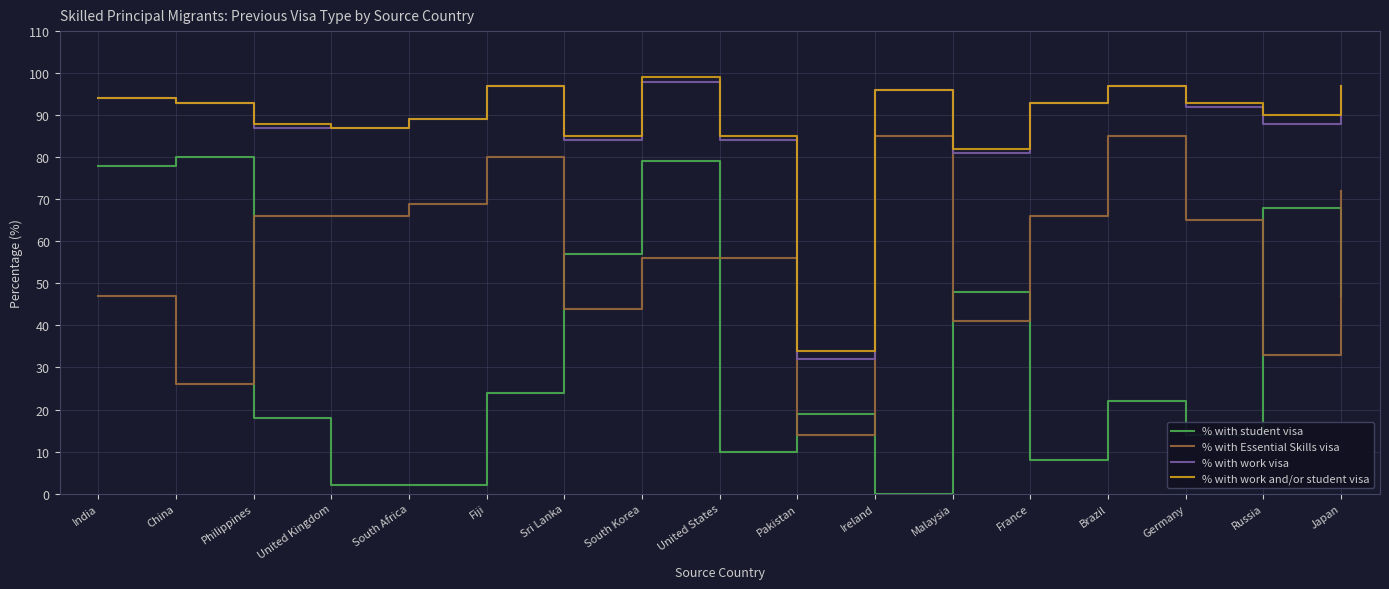

Reading left to right, what are all the values shown in this chart?

% with student visa: India=78	China=80	Philippines=18	United Kingdom=2	South Africa=2	Fiji=24	Sri Lanka=57	South Korea=79	United States=10	Pakistan=19	Ireland=0	Malaysia=48	France=8	Brazil=22	Germany=14	Russia=68	Japan=47
% with Essential Skills visa: India=47	China=26	Philippines=66	United Kingdom=66	South Africa=69	Fiji=80	Sri Lanka=44	South Korea=56	United States=56	Pakistan=14	Ireland=85	Malaysia=41	France=66	Brazil=85	Germany=65	Russia=33	Japan=72
% with work visa: India=94	China=93	Philippines=87	United Kingdom=87	South Africa=89	Fiji=97	Sri Lanka=84	South Korea=98	United States=84	Pakistan=32	Ireland=96	Malaysia=81	France=93	Brazil=97	Germany=92	Russia=88	Japan=97
% with work and/or student visa: India=94	China=93	Philippines=88	United Kingdom=87	South Africa=89	Fiji=97	Sri Lanka=85	South Korea=99	United States=85	Pakistan=34	Ireland=96	Malaysia=82	France=93	Brazil=97	Germany=93	Russia=90	Japan=97